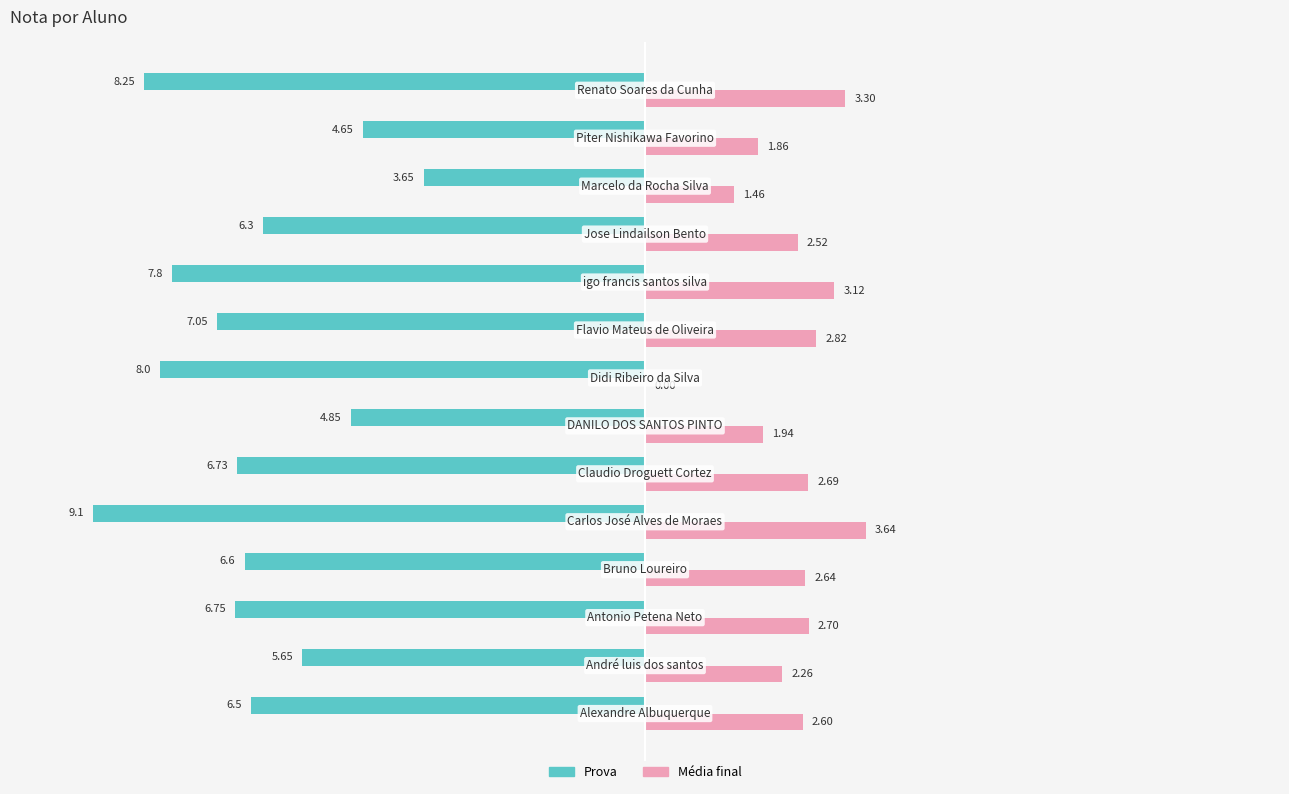

Which series has the largest total across all categories?

Média final